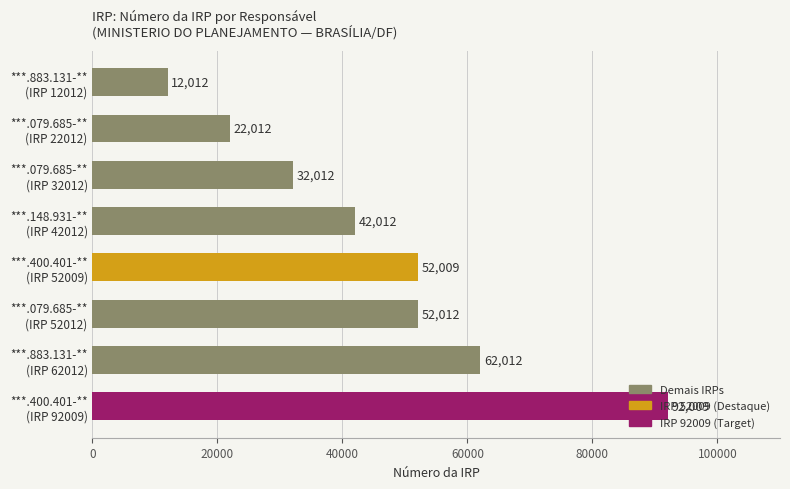

List the labels in order of value, smallest first.

***.883.131-**
(IRP 12012), ***.079.685-**
(IRP 22012), ***.079.685-**
(IRP 32012), ***.148.931-**
(IRP 42012), ***.400.401-**
(IRP 52009), ***.079.685-**
(IRP 52012), ***.883.131-**
(IRP 62012), ***.400.401-**
(IRP 92009)